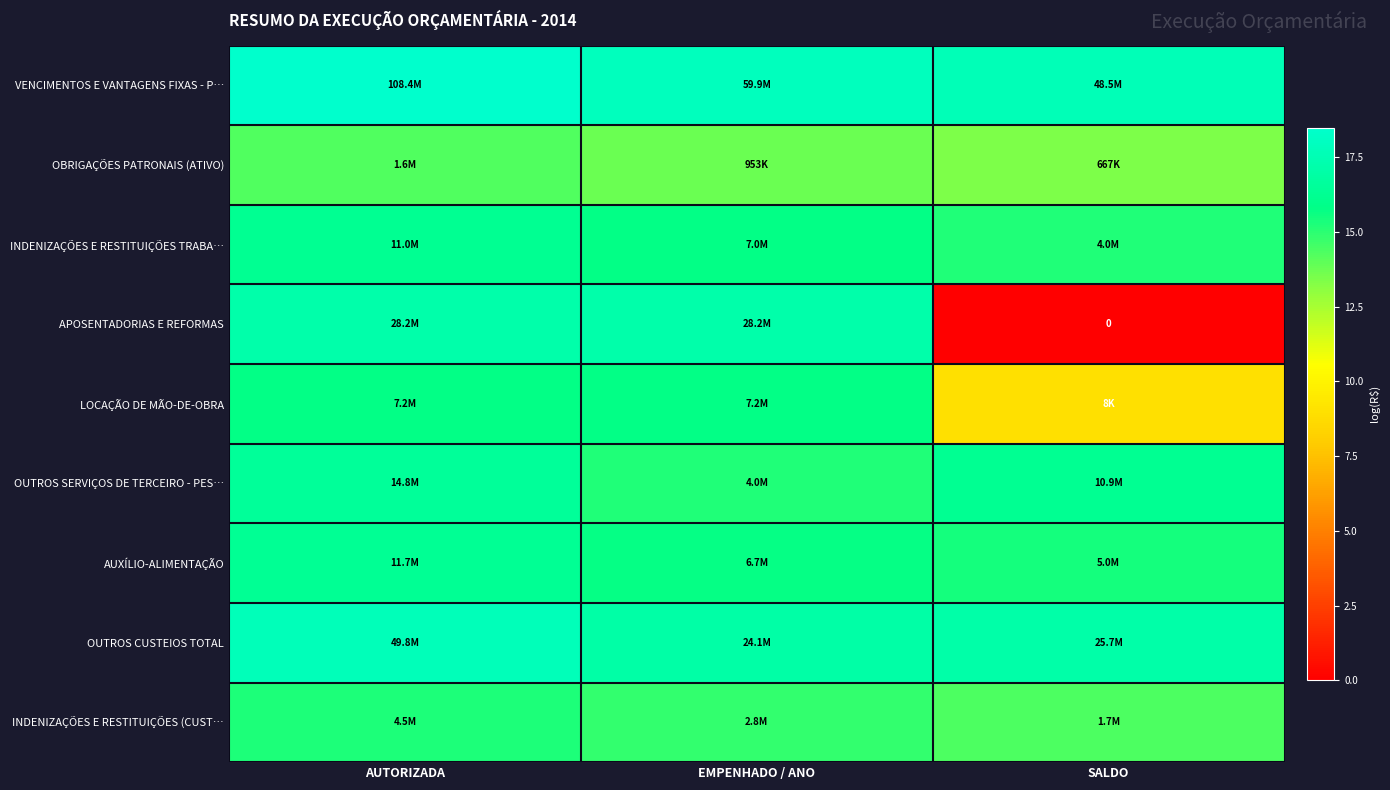

Read the OUTROS CUSTEIOS TOTAL value at EMPENHADO / ANO.

17.0